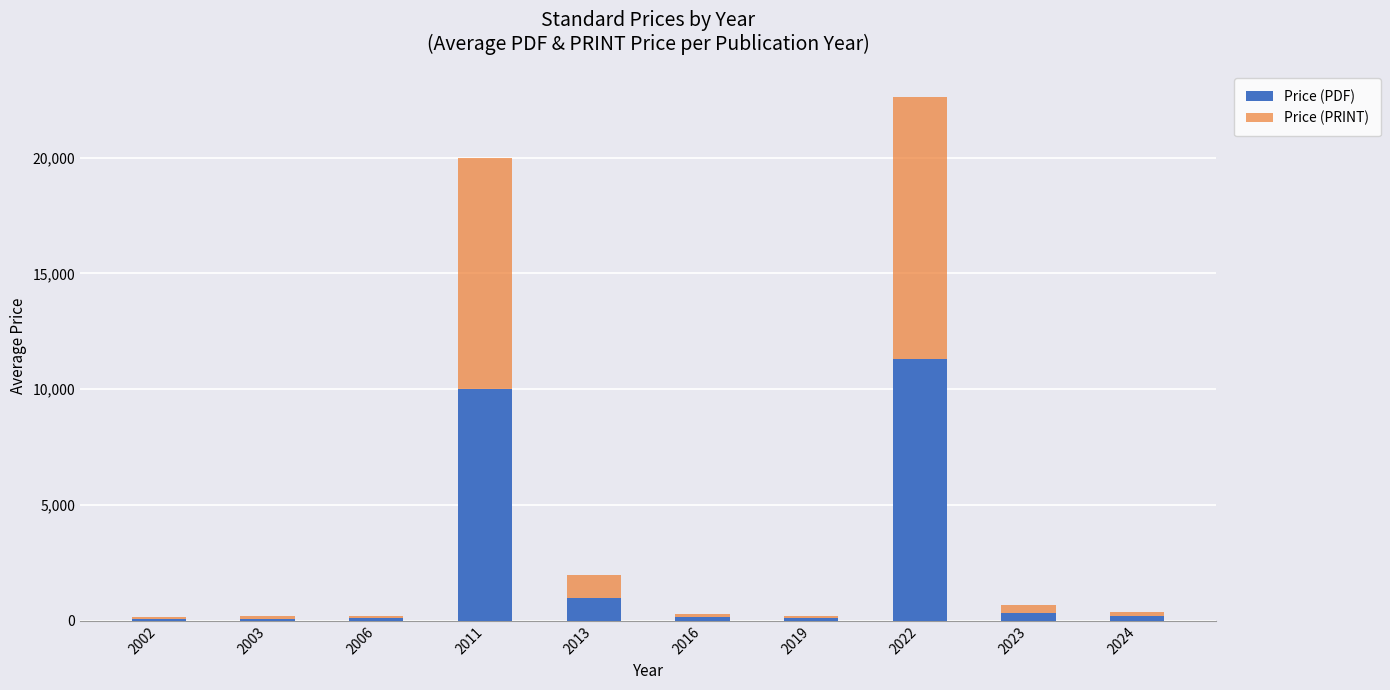

What is the average value of the Price (PDF) series?

2334.8